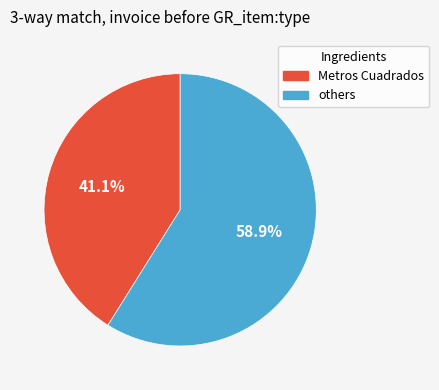

Is there any slice that represents more than half of the pie?

Yes